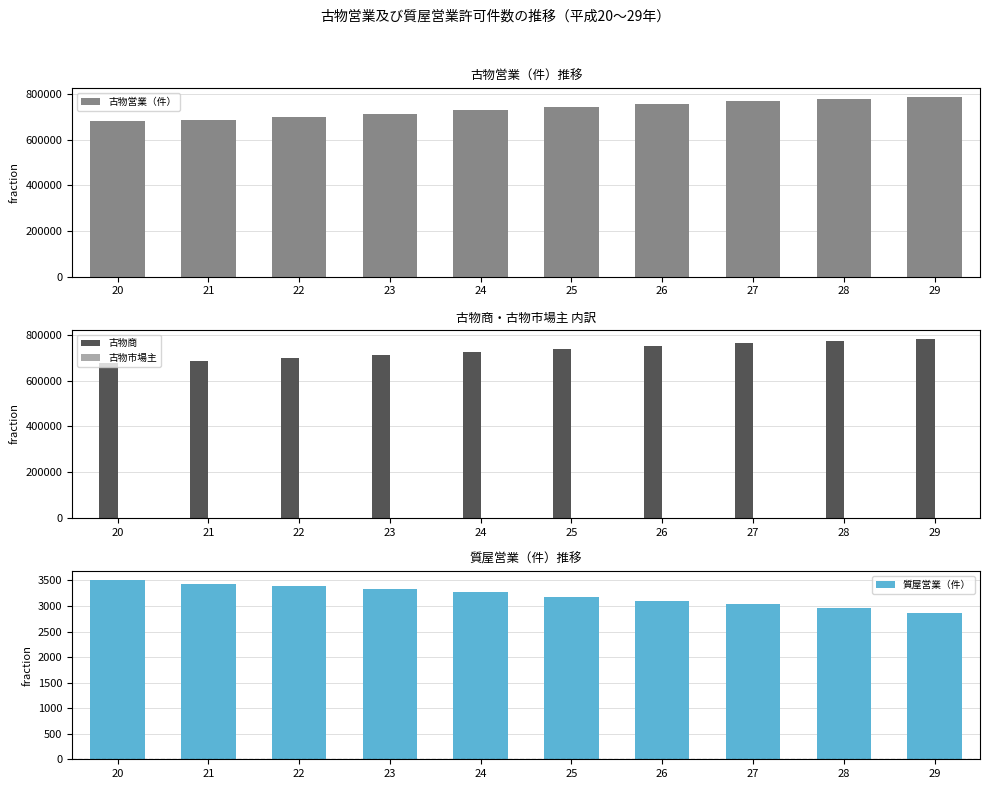

Is the value of 古物営業（件） at 29 greater than the value of 質屋営業（件） at 27?

Yes